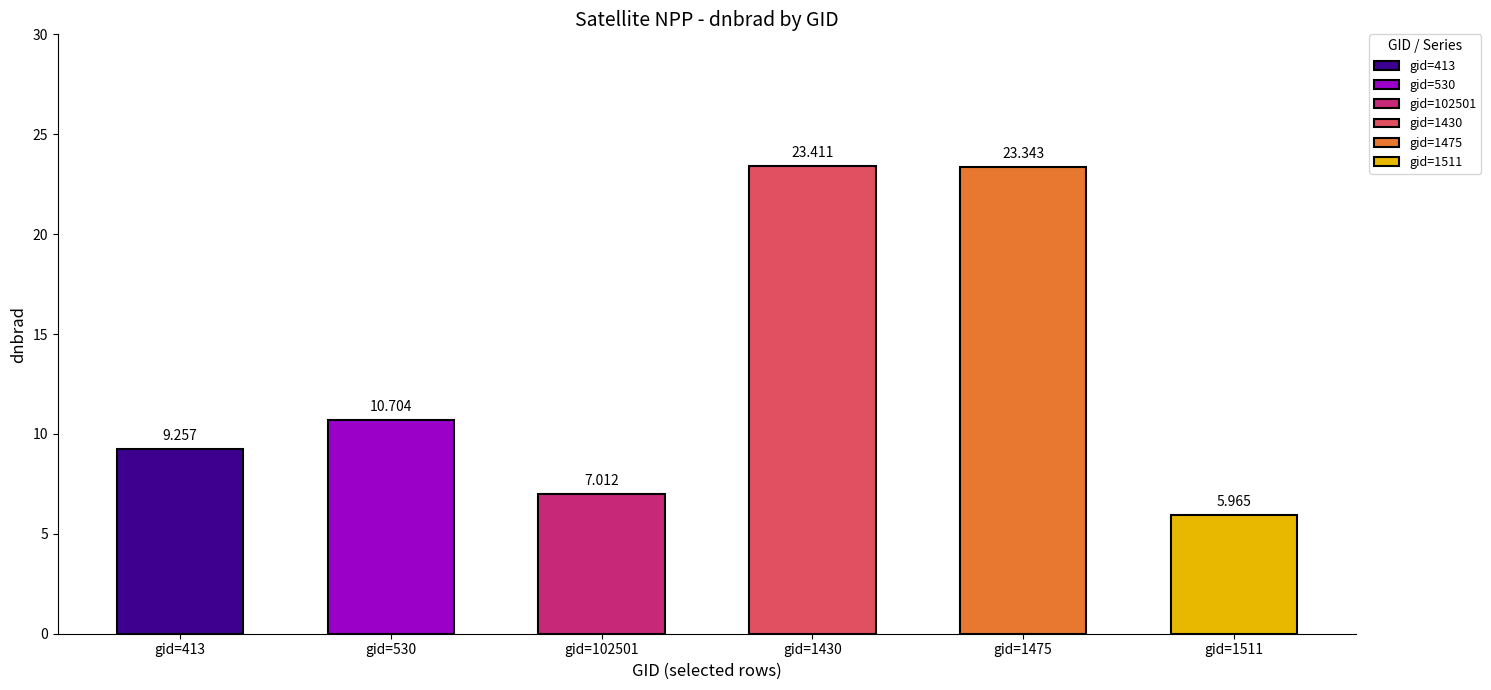

What is the label of the 6th bar from the right?

413